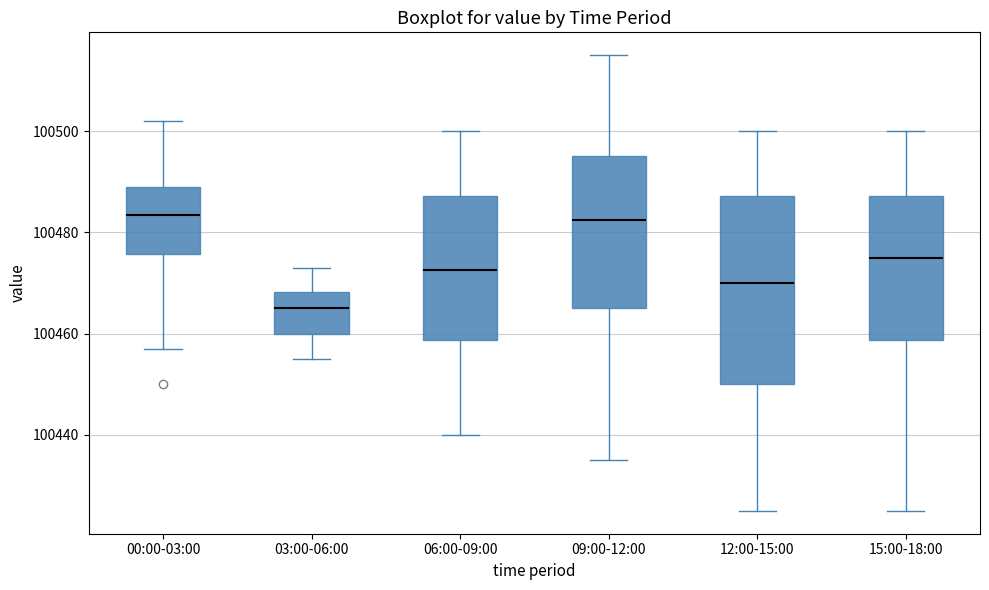

Which box has the lowest median line?

03:00-06:00